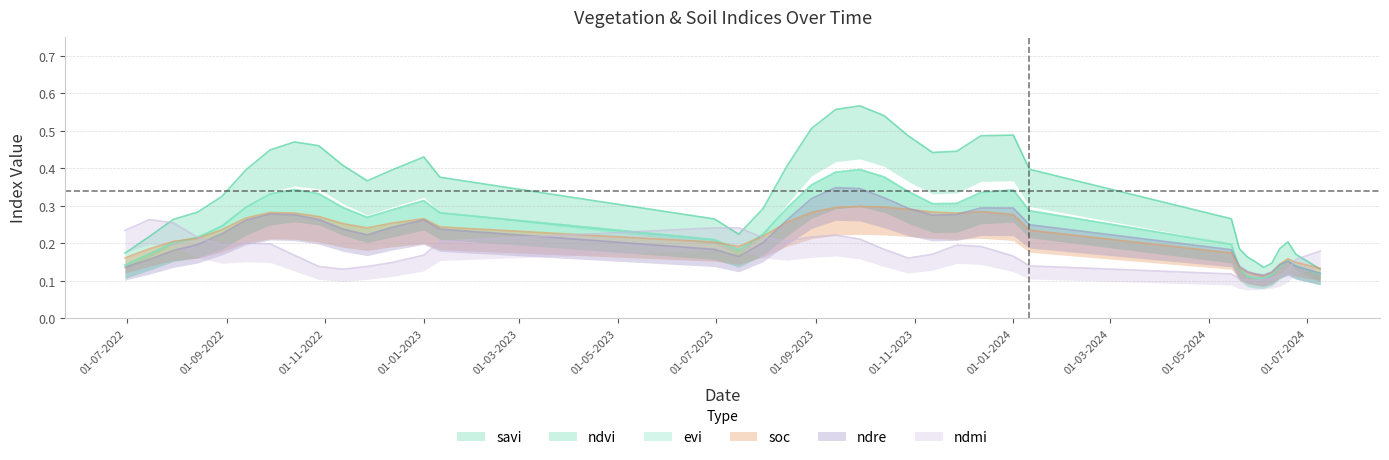

Rank the categories by savi value from lowest to highest.

15-07-2022, 14-08-2022, 30-06-2023, 15-07-2023, 15-05-2024, 04-06-2024, 09-06-2024, 09-07-2024, 24-06-2024, 30-06-2022, 20-05-2024, 25-05-2024, 30-05-2024, 14-06-2024, 27-11-2022, 27-11-2023, 30-07-2023, 29-08-2022, 19-06-2024, 14-08-2023, 13-10-2022, 12-12-2022, 13-09-2022, 12-11-2022, 28-10-2023, 12-11-2023, 30-07-2022, 11-01-2024, 11-01-2023, 13-09-2023, 28-09-2022, 01-01-2023, 01-01-2024, 12-12-2023, 28-10-2022, 28-09-2023, 13-10-2023, 29-08-2023